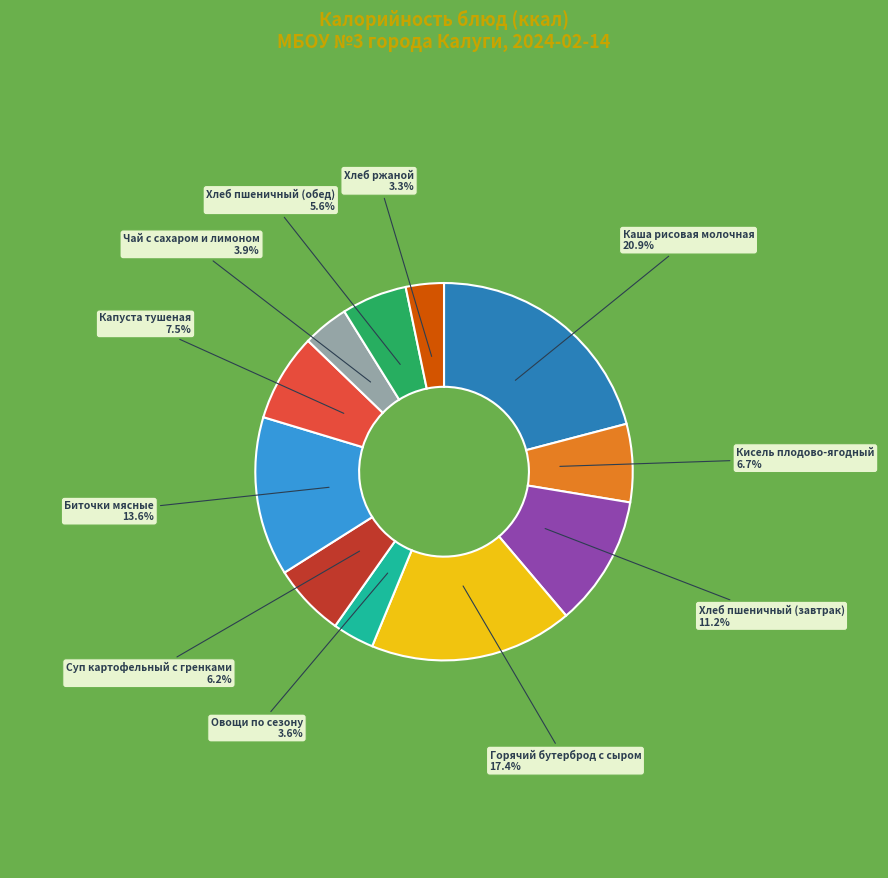

To the nearest percent, what is the difference between the largest and smallest slice percentages?

18%